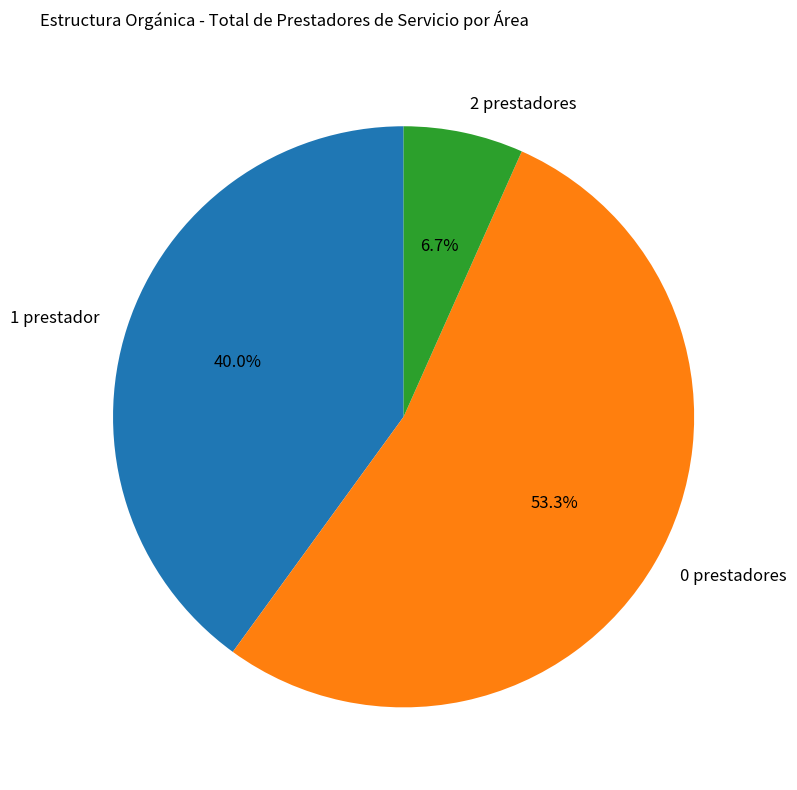

Which slice represents more than half of the pie?

0 prestadores